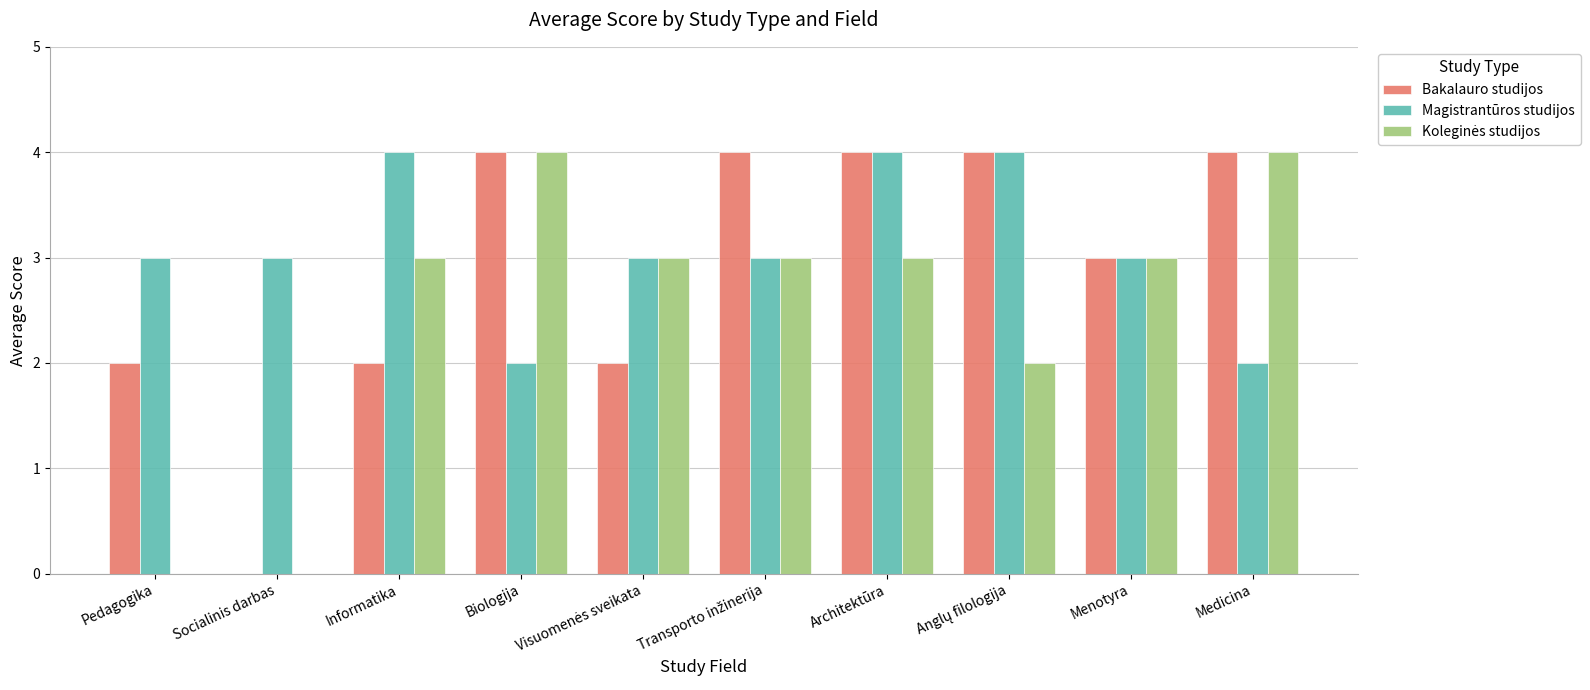

The value of Bakalauro studijos at Medicina is 1. True or false?

False